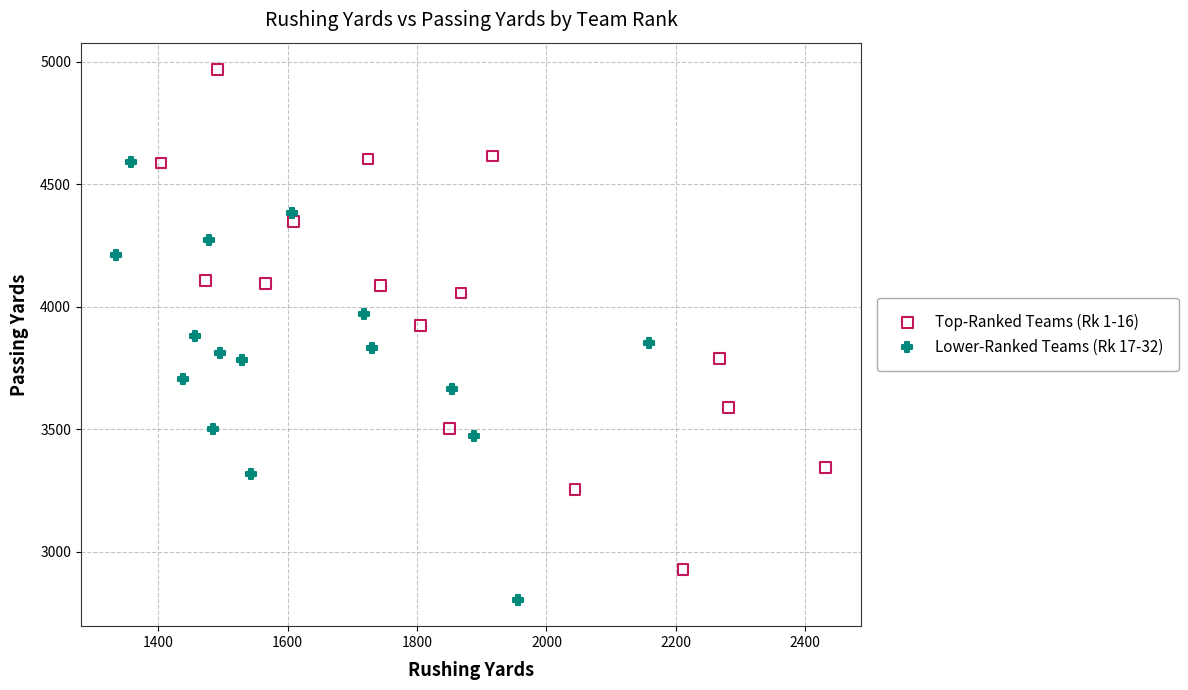

Which series has the largest Y range (max minus min)?

Top-Ranked Teams (Rk 1-16)